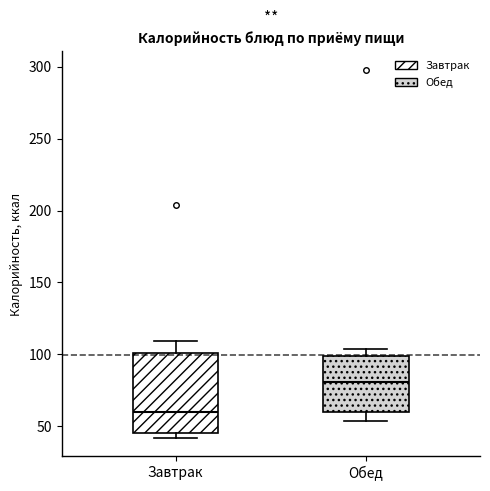

Where does the median line of the box for Завтрак sit on the y-axis? The values are not printed on the chart, so give them approximately, as read against the axis.

60